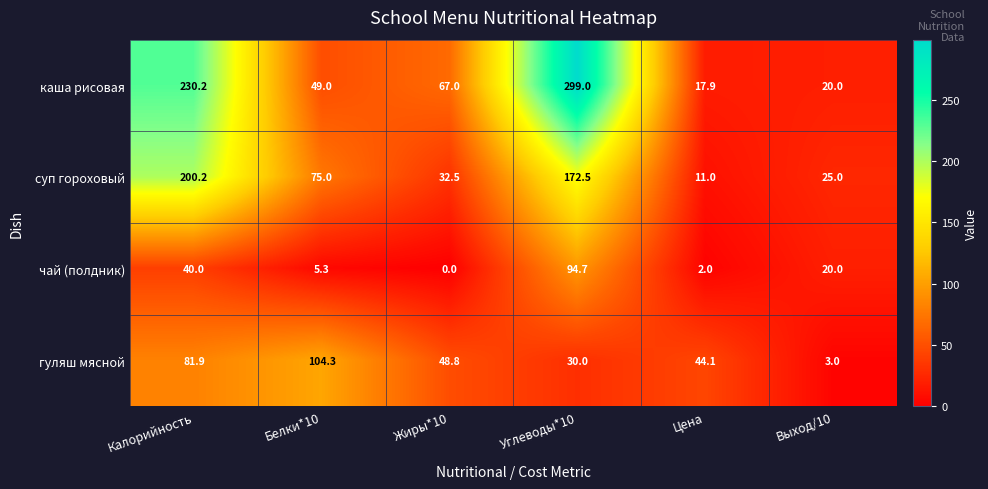

At how many categories does at least one series exceed 52?

4